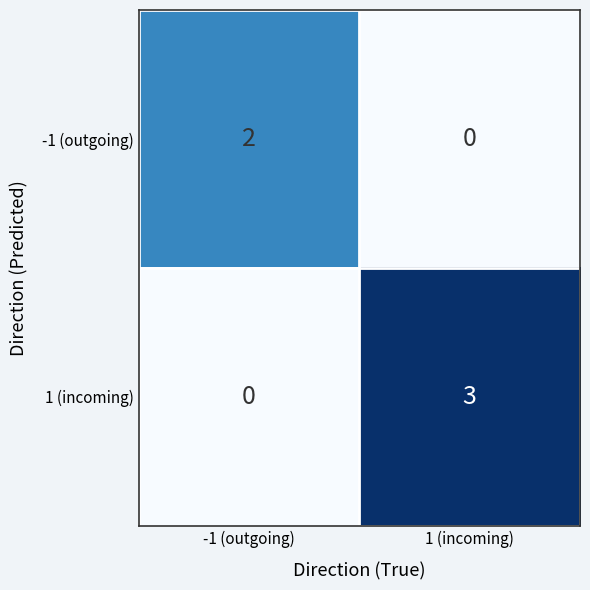

Which series has the largest range (max minus min)?

1 (incoming)